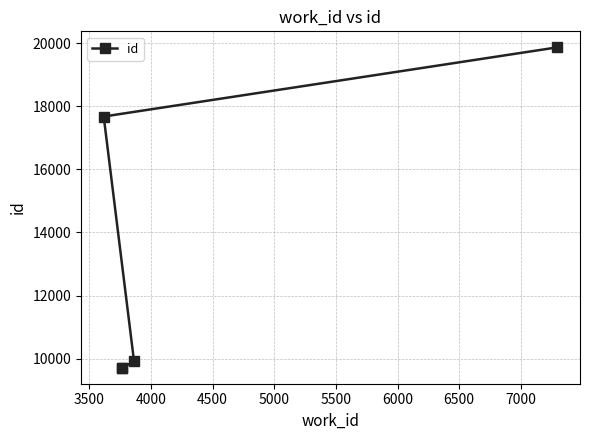

How many series are shown in this chart?

1